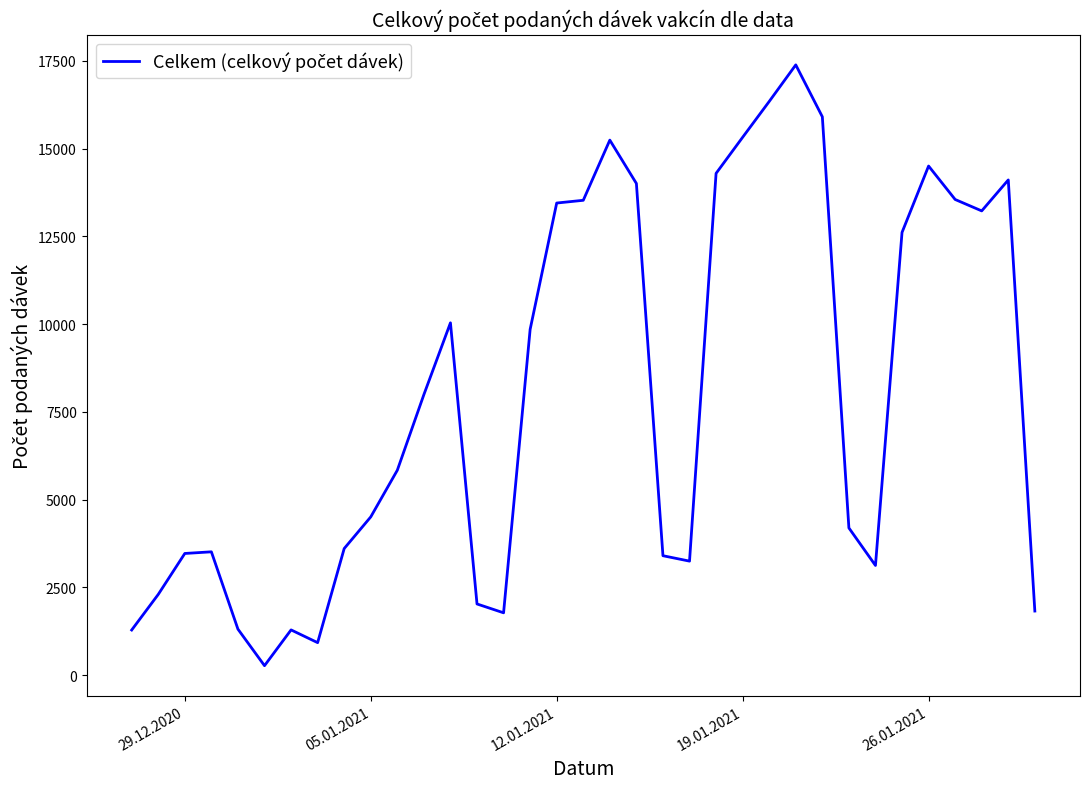

What is the difference between the maximum and minimum values?

17112